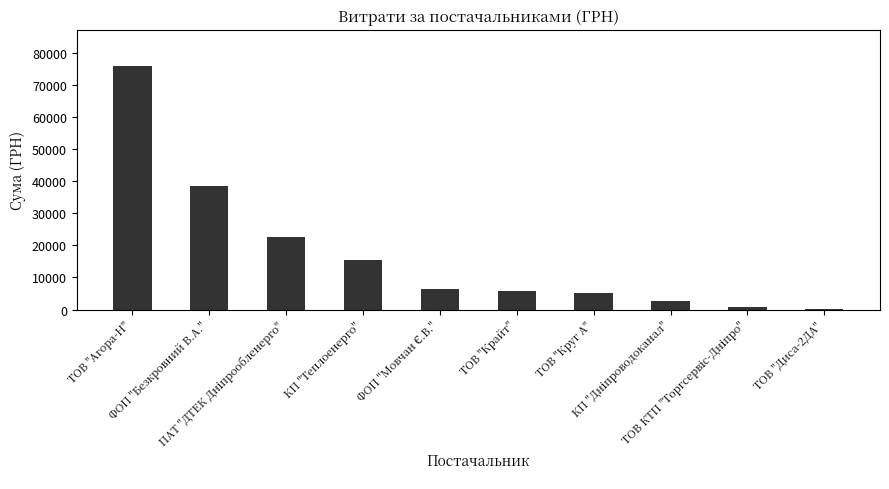

What is the smallest value displayed?

270.0